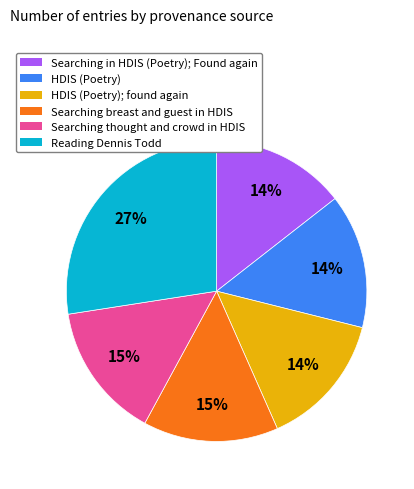

To the nearest percent, what is the average slice percentage?

17%